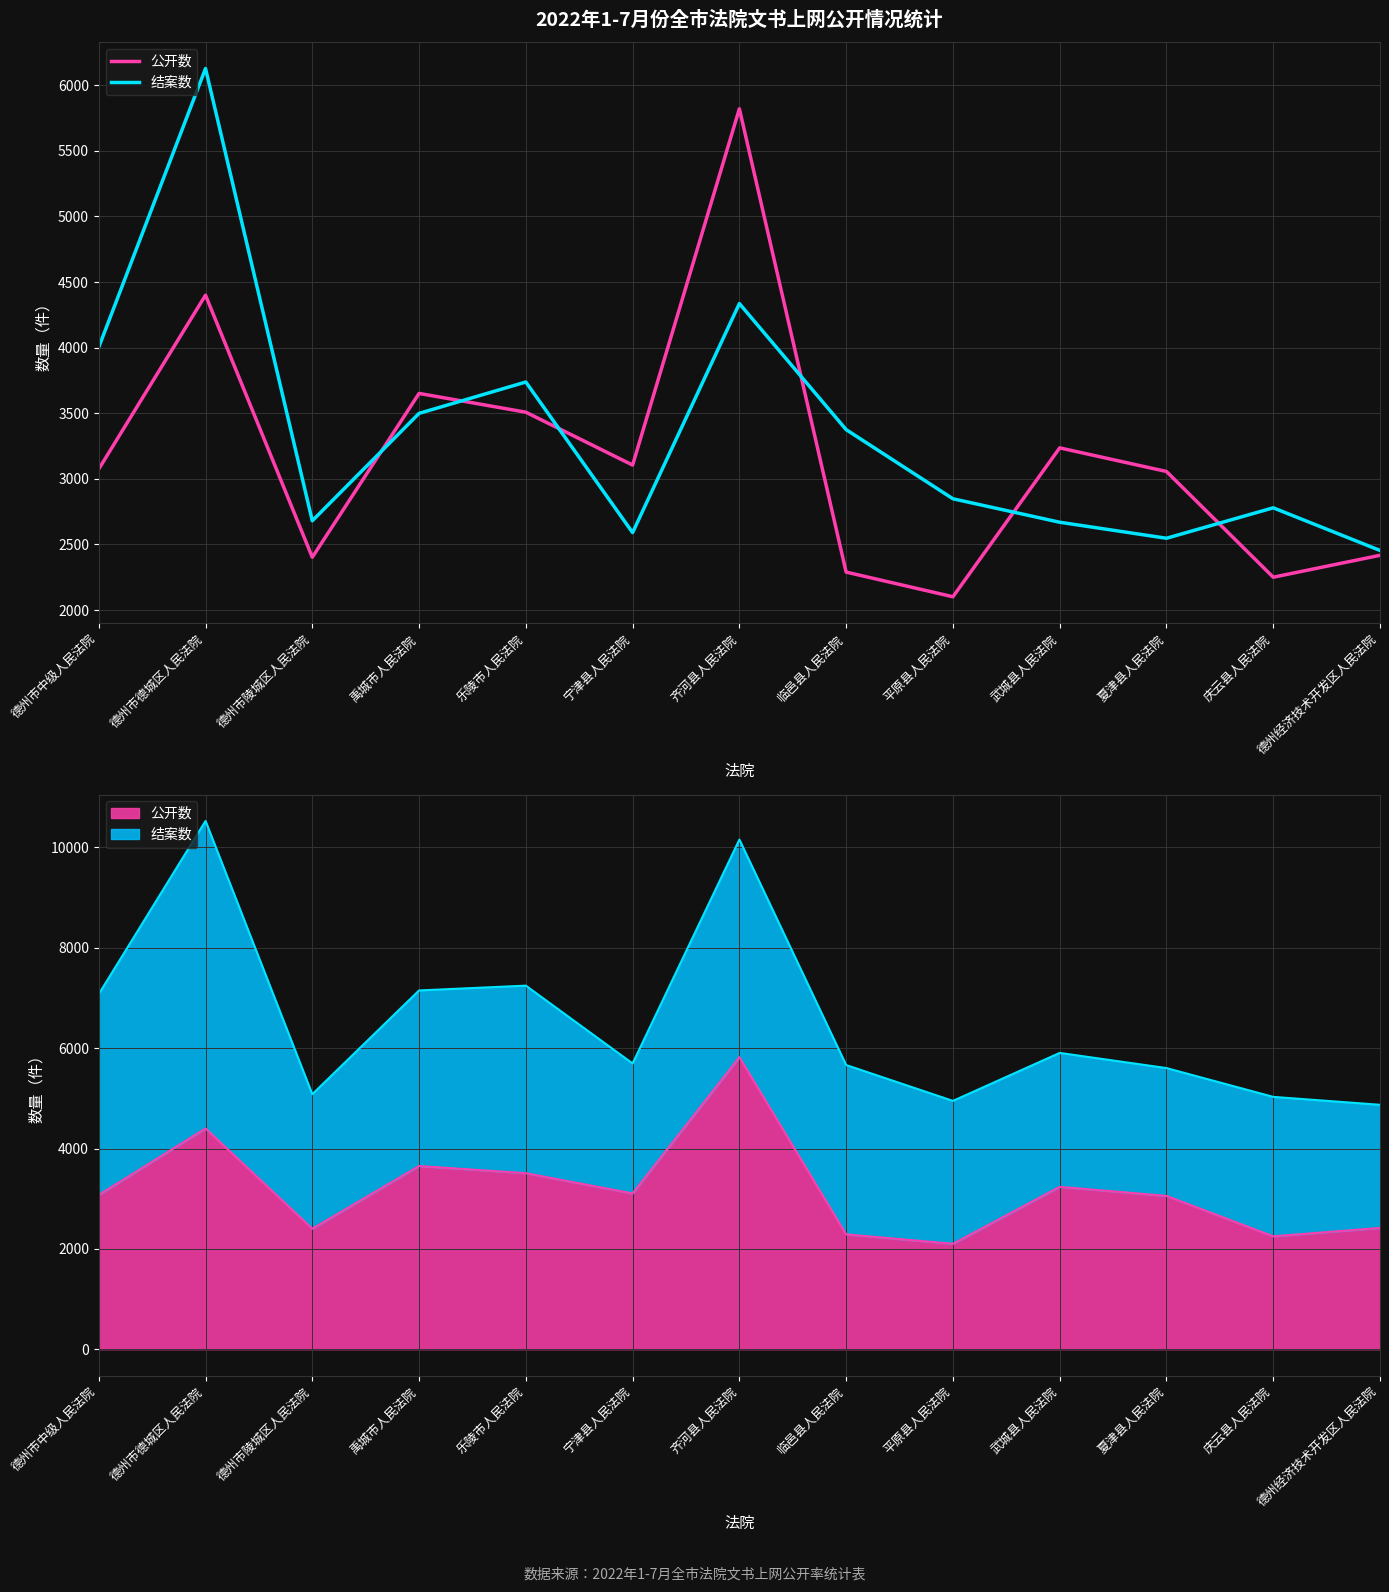

What is the highest value of the 公开数 series?

5821